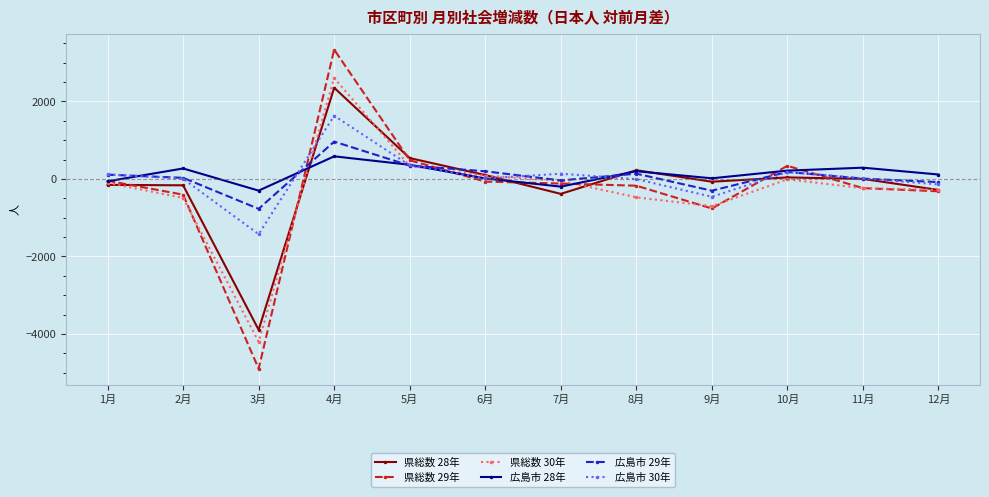

What is the difference between the 県総数 29年 values at 3月 and 8月?

4723